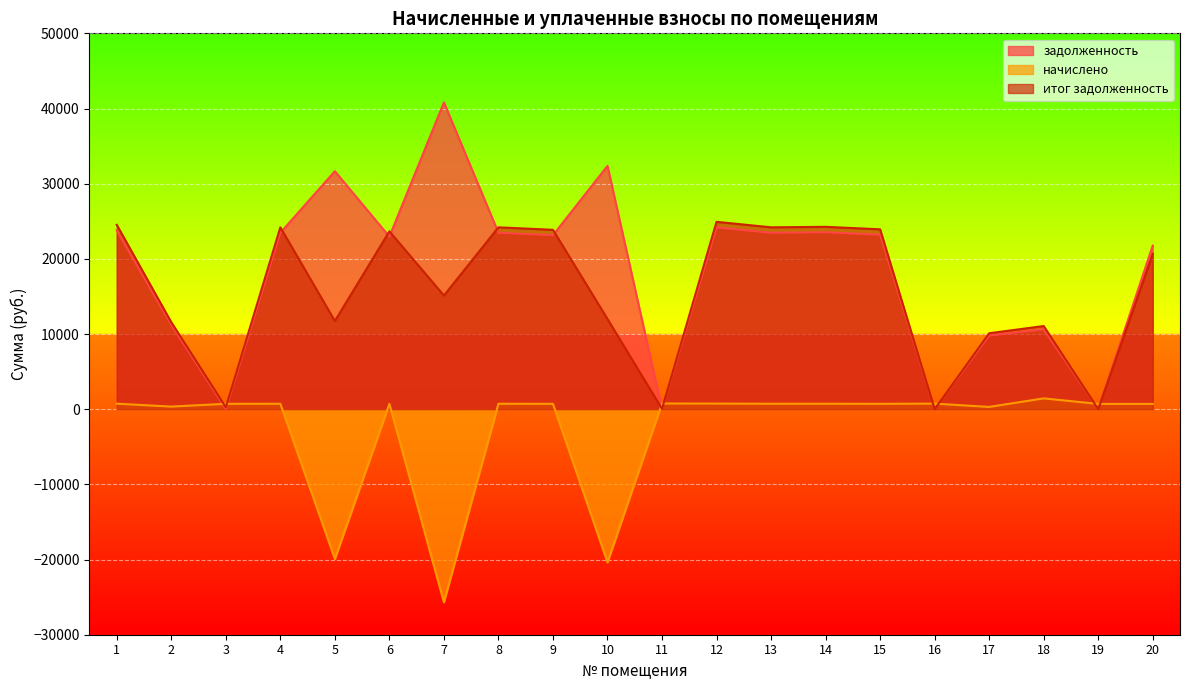

At which category does задолженность reach its first local peak?

5